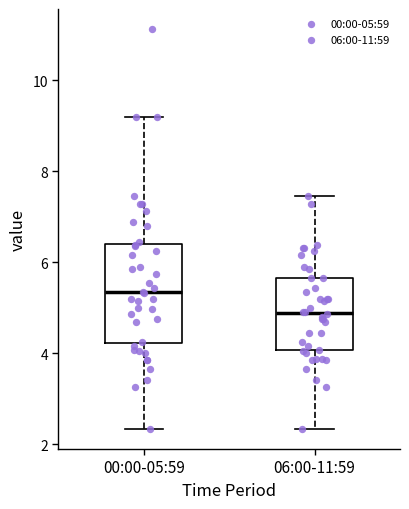

Where is the upper edge of the box for 06:00-11:59 on the y-axis? The values are not printed on the chart, so give them approximately, as read against the axis.

5.6